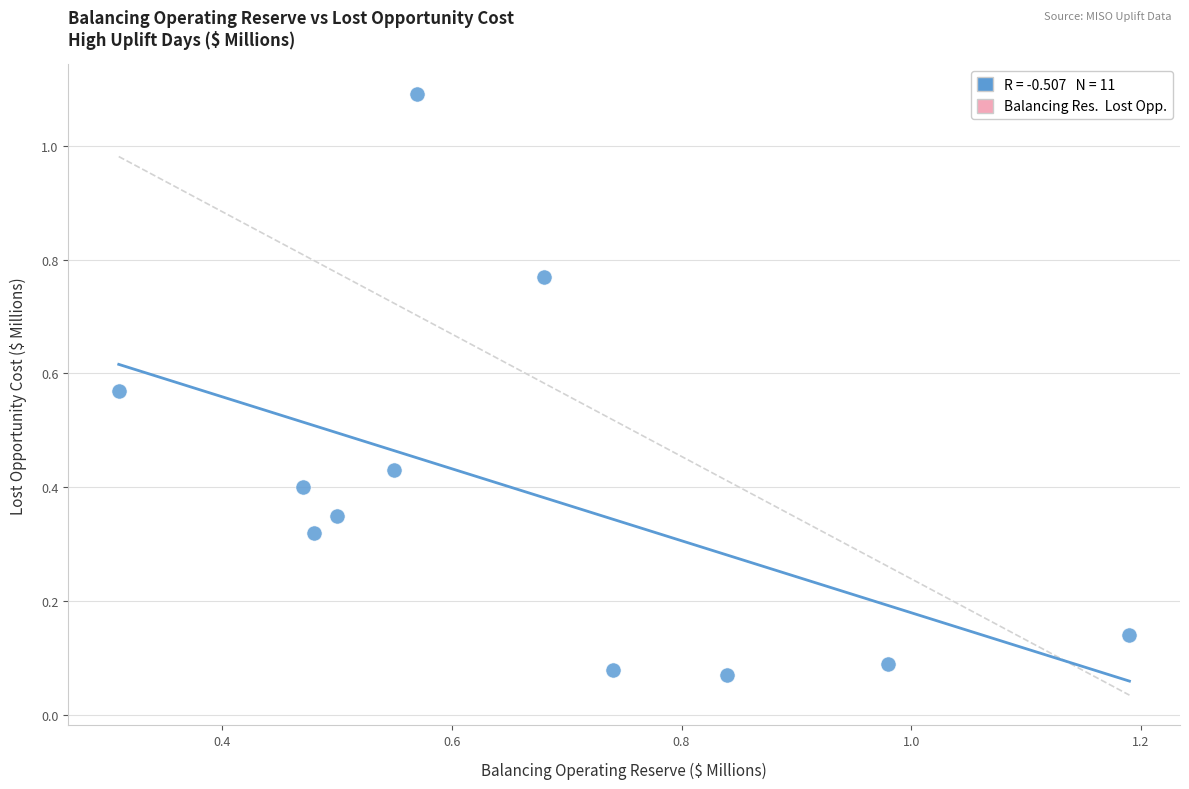

What is the range of Y values (max minus min)?

1.0